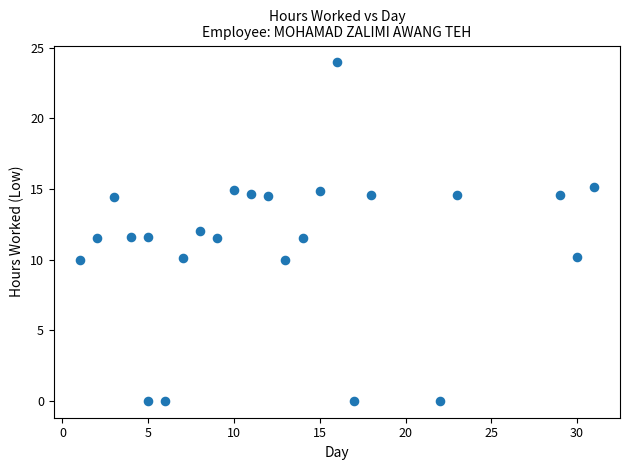

What is the range of X values (max minus min)?

30.0